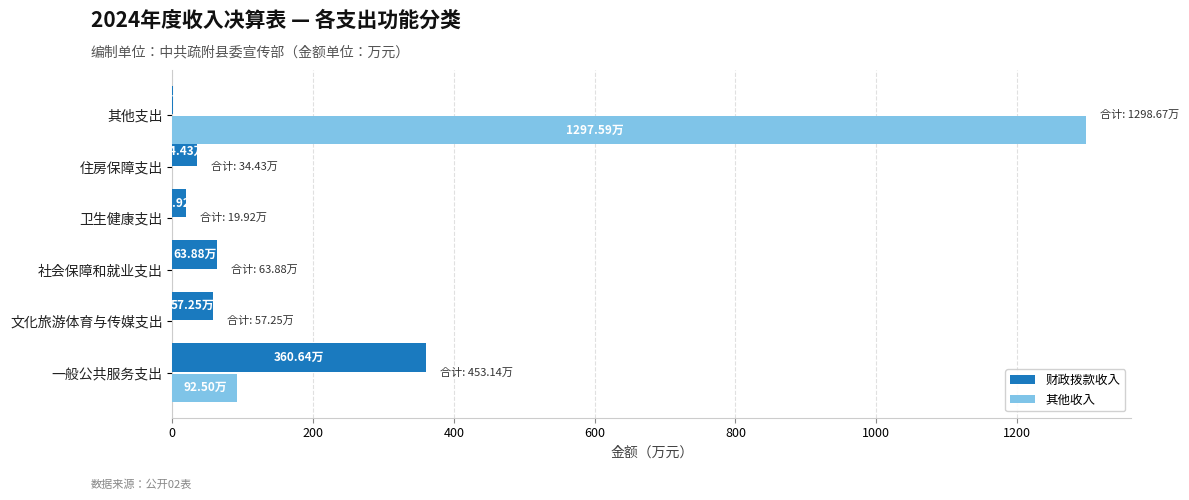

How many data points in 其他收入 are above 0?

2